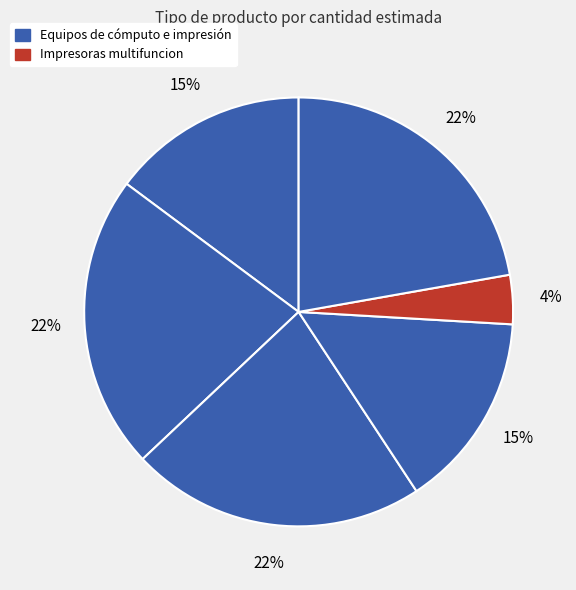

Which category has the smallest portion of the pie?

Impresoras multifuncion